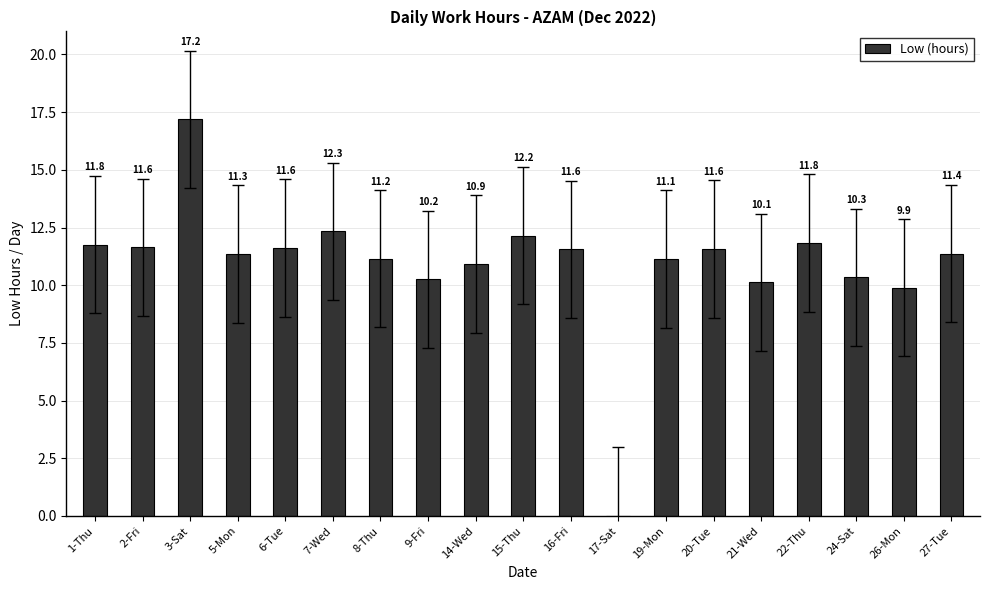

The chart shows a value of 11.8 at 1-Thu. True or false?

True